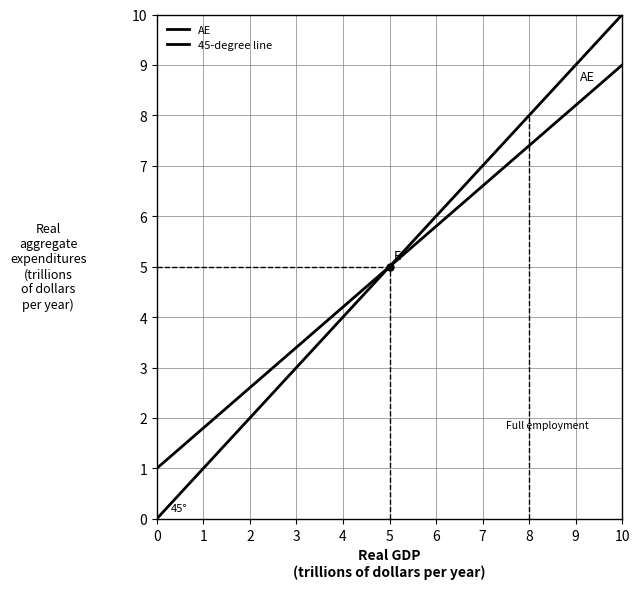

Rank the series by their maximum value, from highest to lowest.

45-degree line, AE